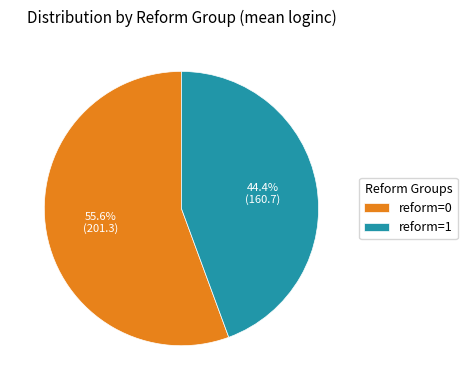

How much of the chart is everything except reform=0?

44.4%